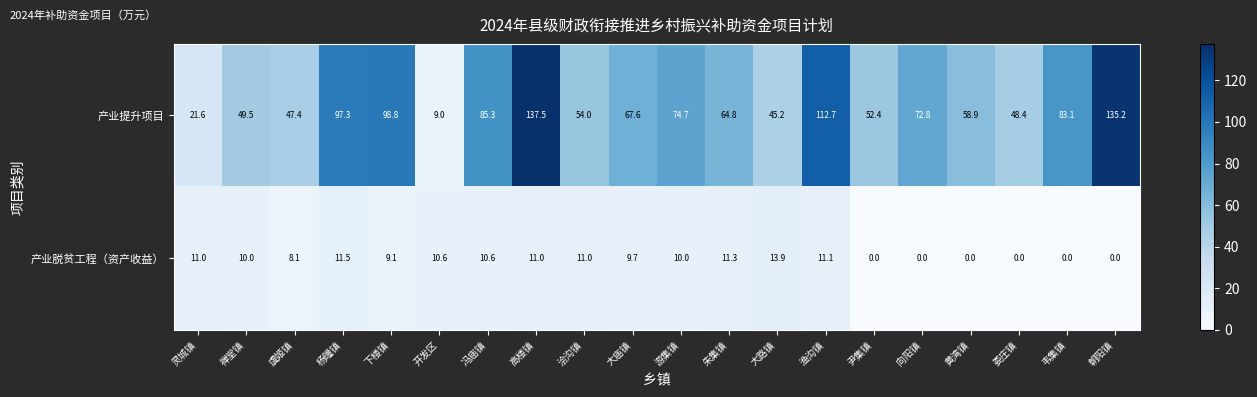

Count the number of categories in the chart.

20